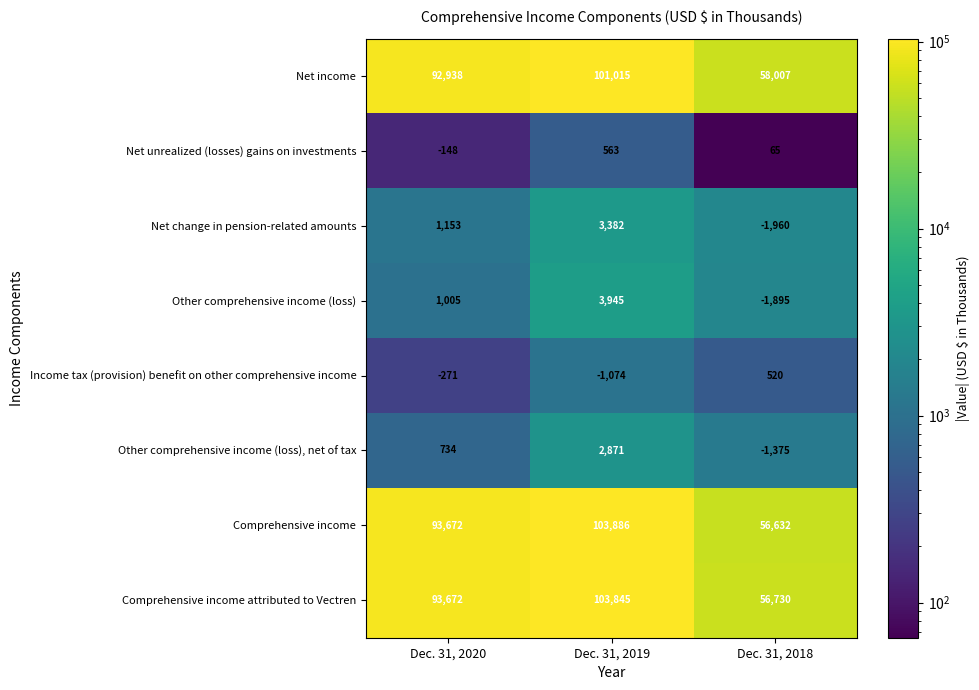

At which label does Net change in pension-related amounts reach its peak?

Dec. 31, 2019